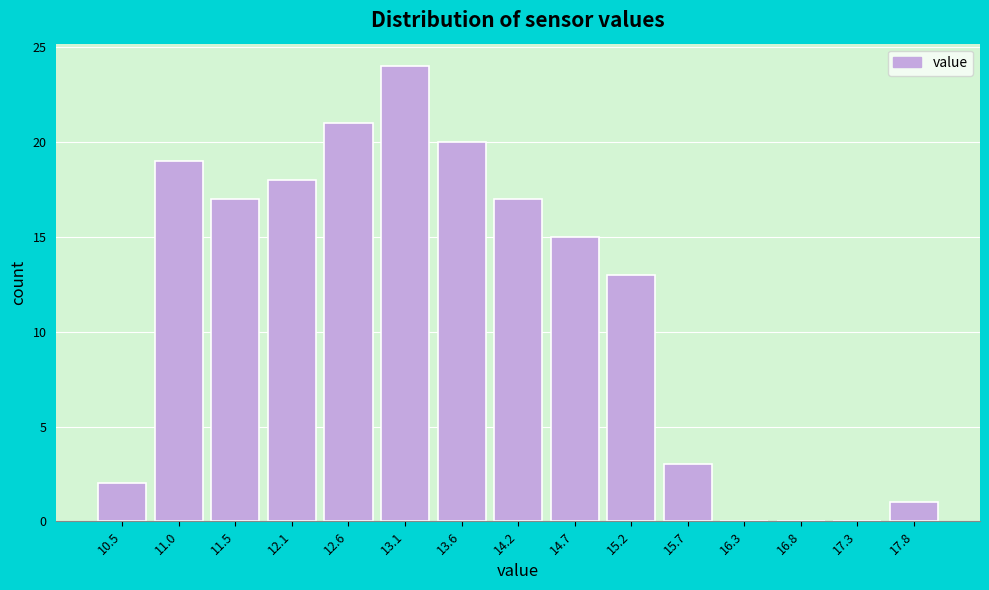

Reading left to right, transcribe all the data shown in this chart.

10.5=2	11.0=19	11.5=17	12.1=18	12.6=21	13.1=24	13.6=20	14.2=17	14.7=15	15.2=13	15.7=3	16.3=0	16.8=0	17.3=0	17.8=1